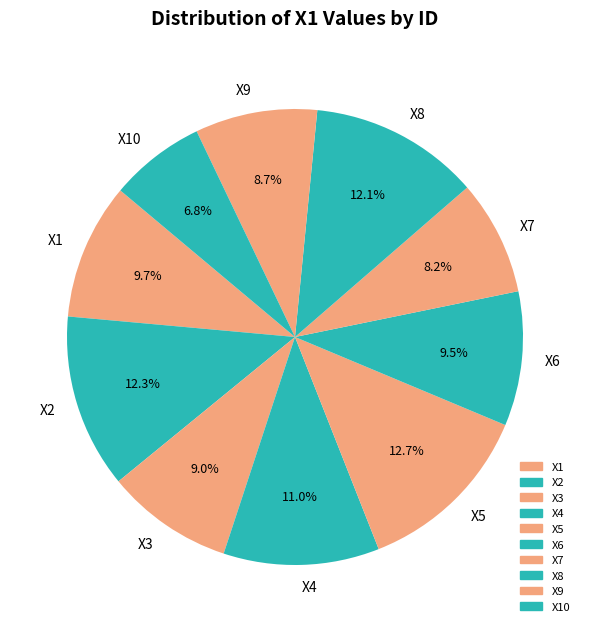

True or false: X8 accounts for 12% of the total.

True